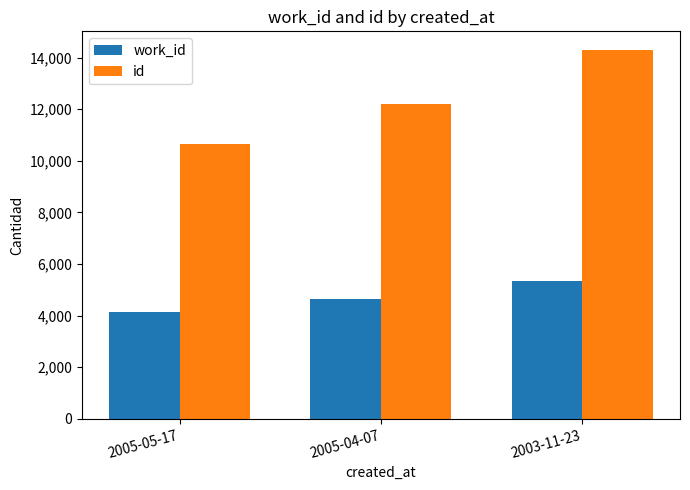

How many series are shown in this chart?

2